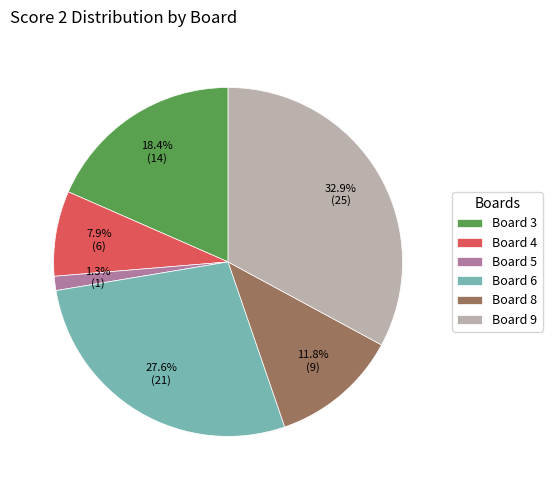

To the nearest percent, what is the combined percentage of Board 8 and Board 4?

20%